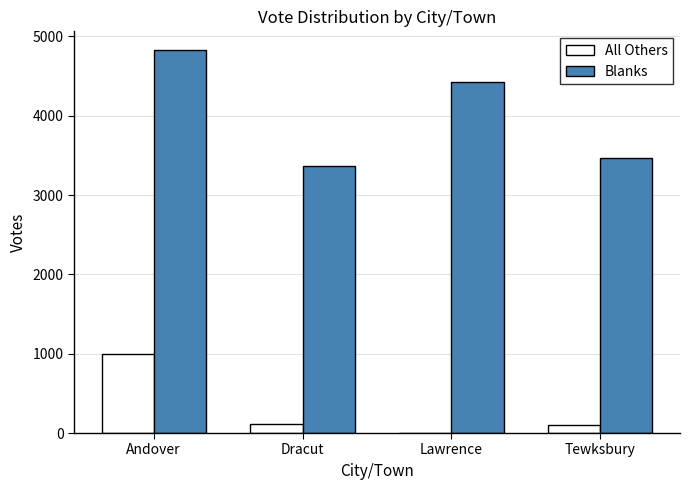

True or false: Blanks has a value of 1273 at Andover.

False